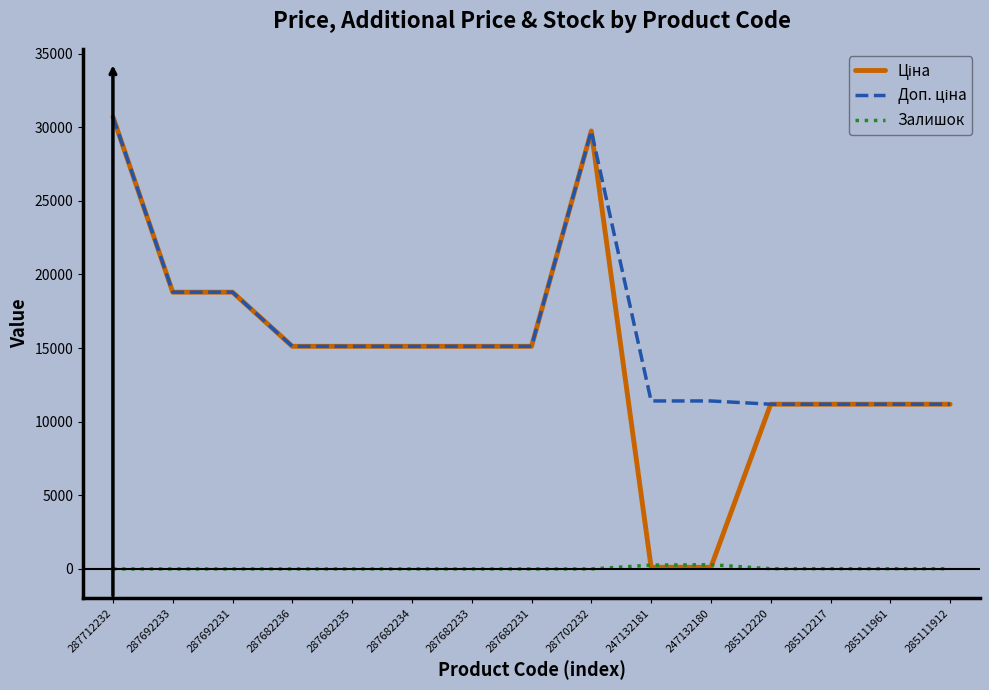

What is the difference between the highest and lowest values at 287682236?

15120.0